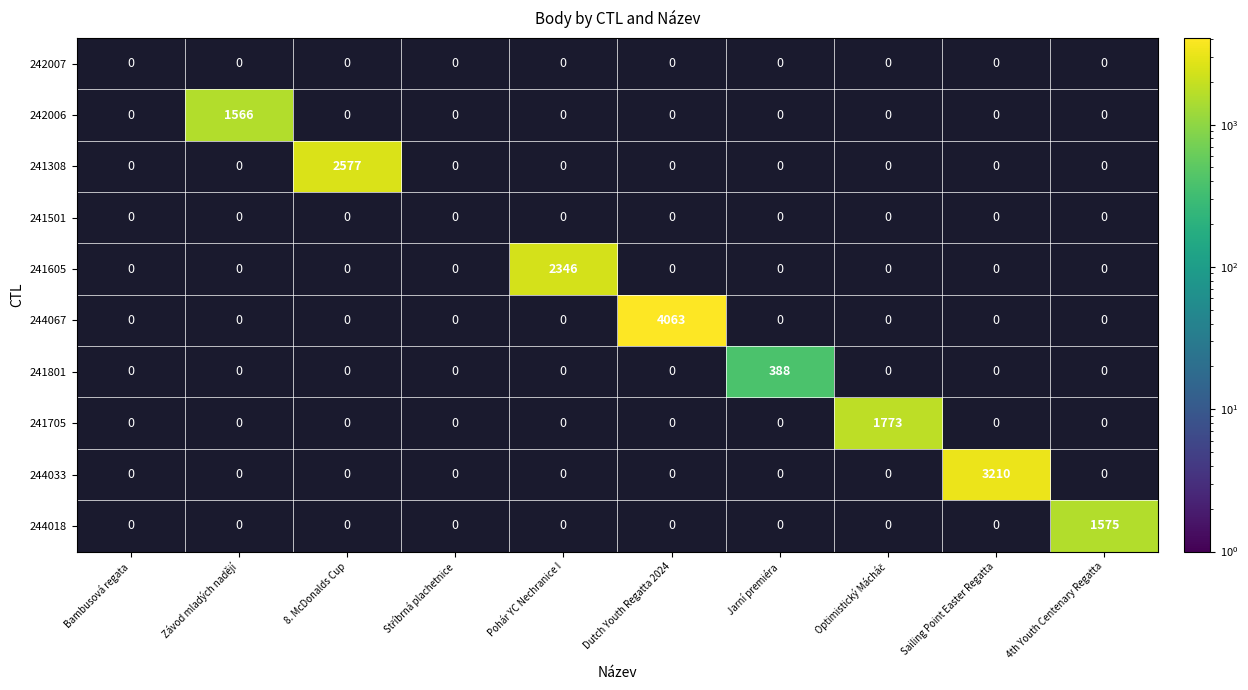

The value of 244067 at Dutch Youth Regatta 2024 is 1891. True or false?

False